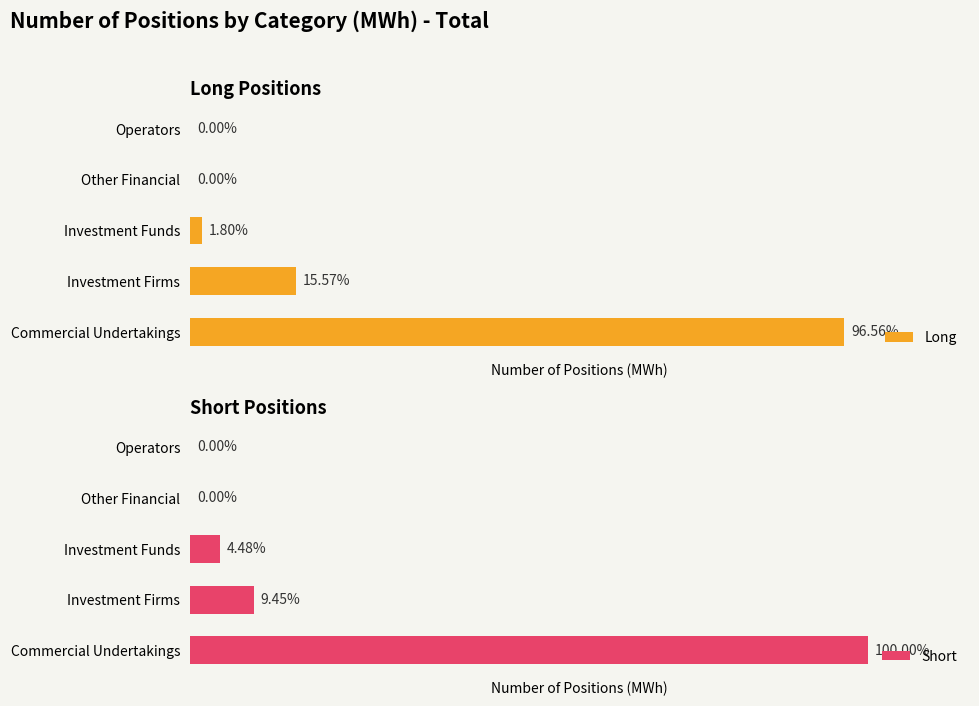

Between Other Financial and Operators, which series saw the biggest shift?

Long